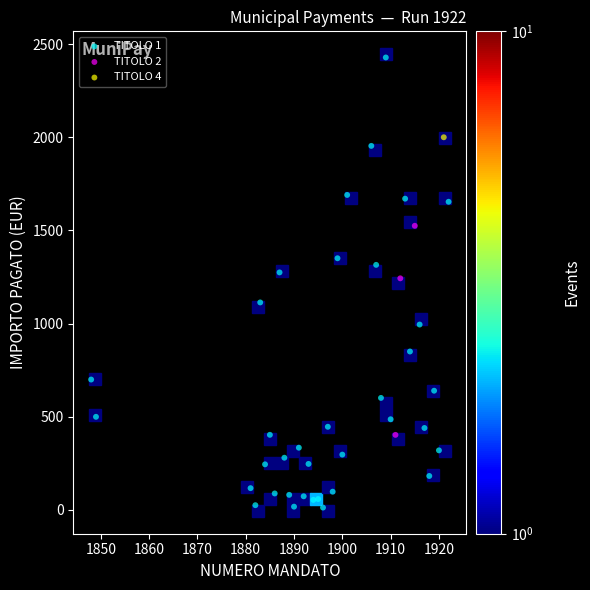

Which series reaches the minimum Y coordinate?

TITOLO 1